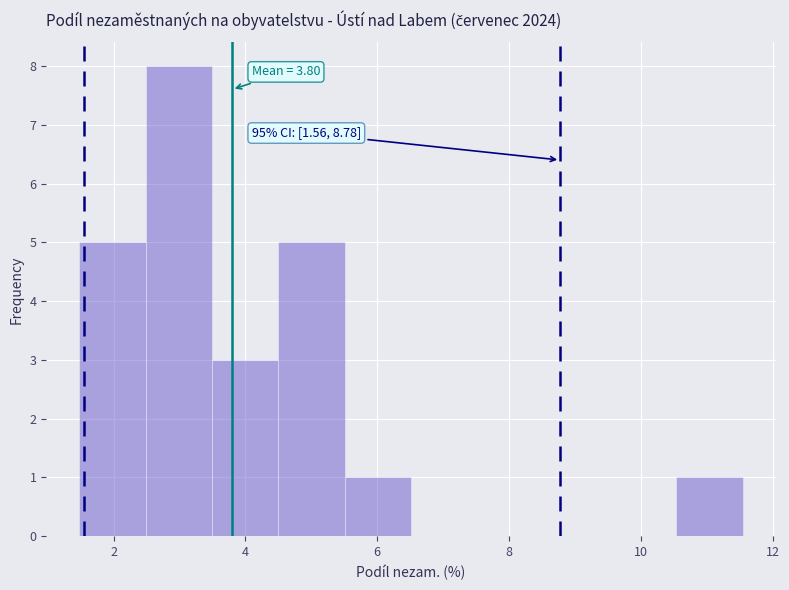

Which range on the x-axis has the tallest bar?

2.4 to 3.4